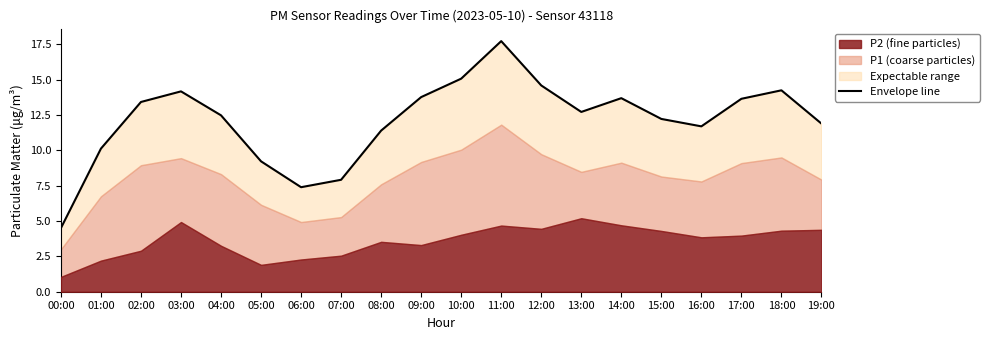

Rank the categories by value from lowest to highest.

00:00, 06:00, 07:00, 05:00, 01:00, 08:00, 16:00, 19:00, 15:00, 04:00, 13:00, 02:00, 17:00, 14:00, 09:00, 03:00, 18:00, 12:00, 10:00, 11:00